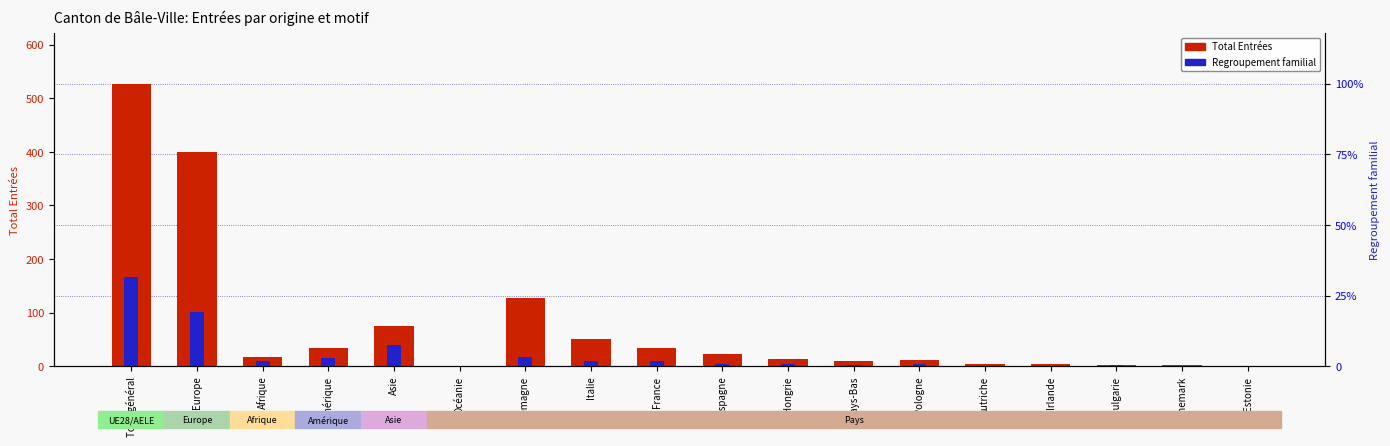

List the labels in order of Total Entrées value, smallest first.

Océanie, Estonie, Bulgarie, Danemark, Autriche, Irlande, Pays-Bas, Pologne, Hongrie, Afrique, Espagne, France, Amérique, Italie, Asie, Allemagne, Europe, Total général